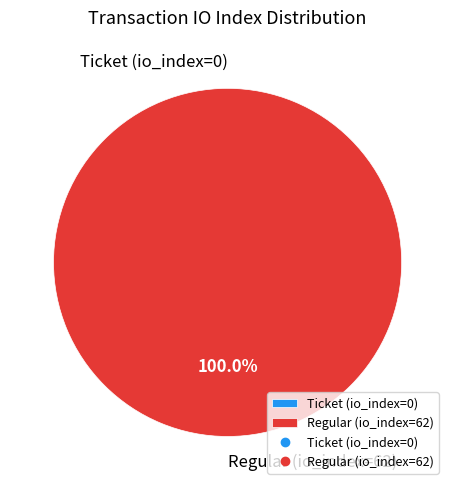

Which category has the smallest portion of the pie?

Ticket (io_index=0)